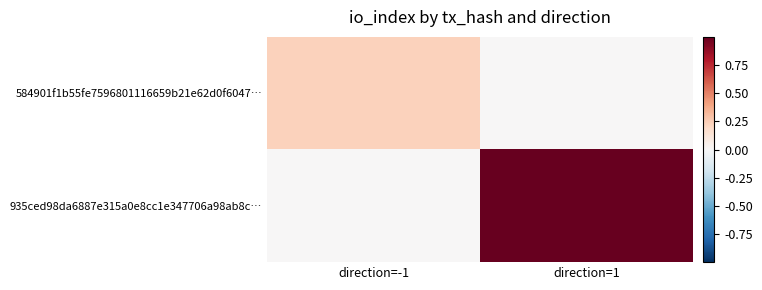

Which has a higher value, direction=-1 or direction=1?

direction=-1